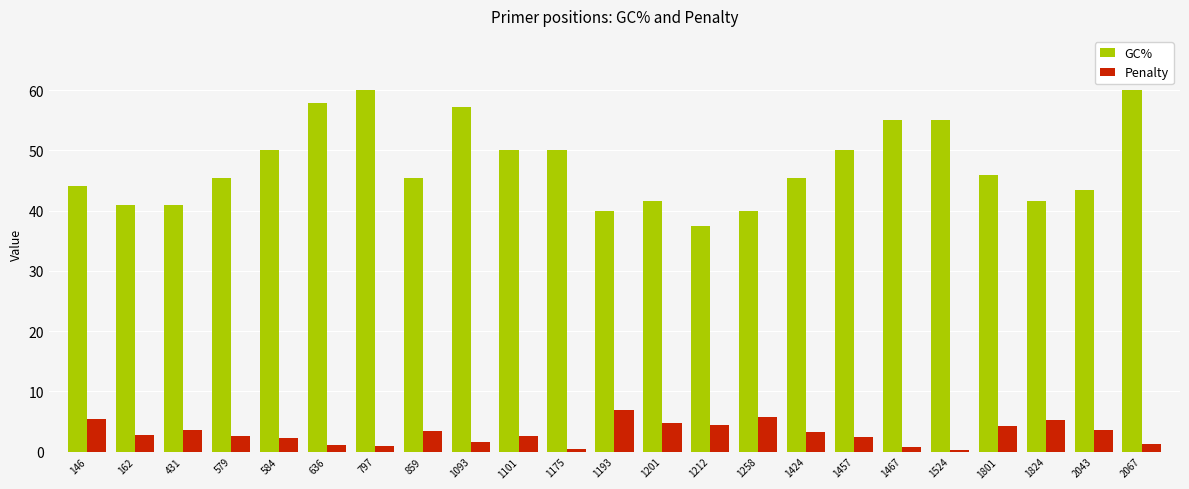

How many bars are there in total?

46